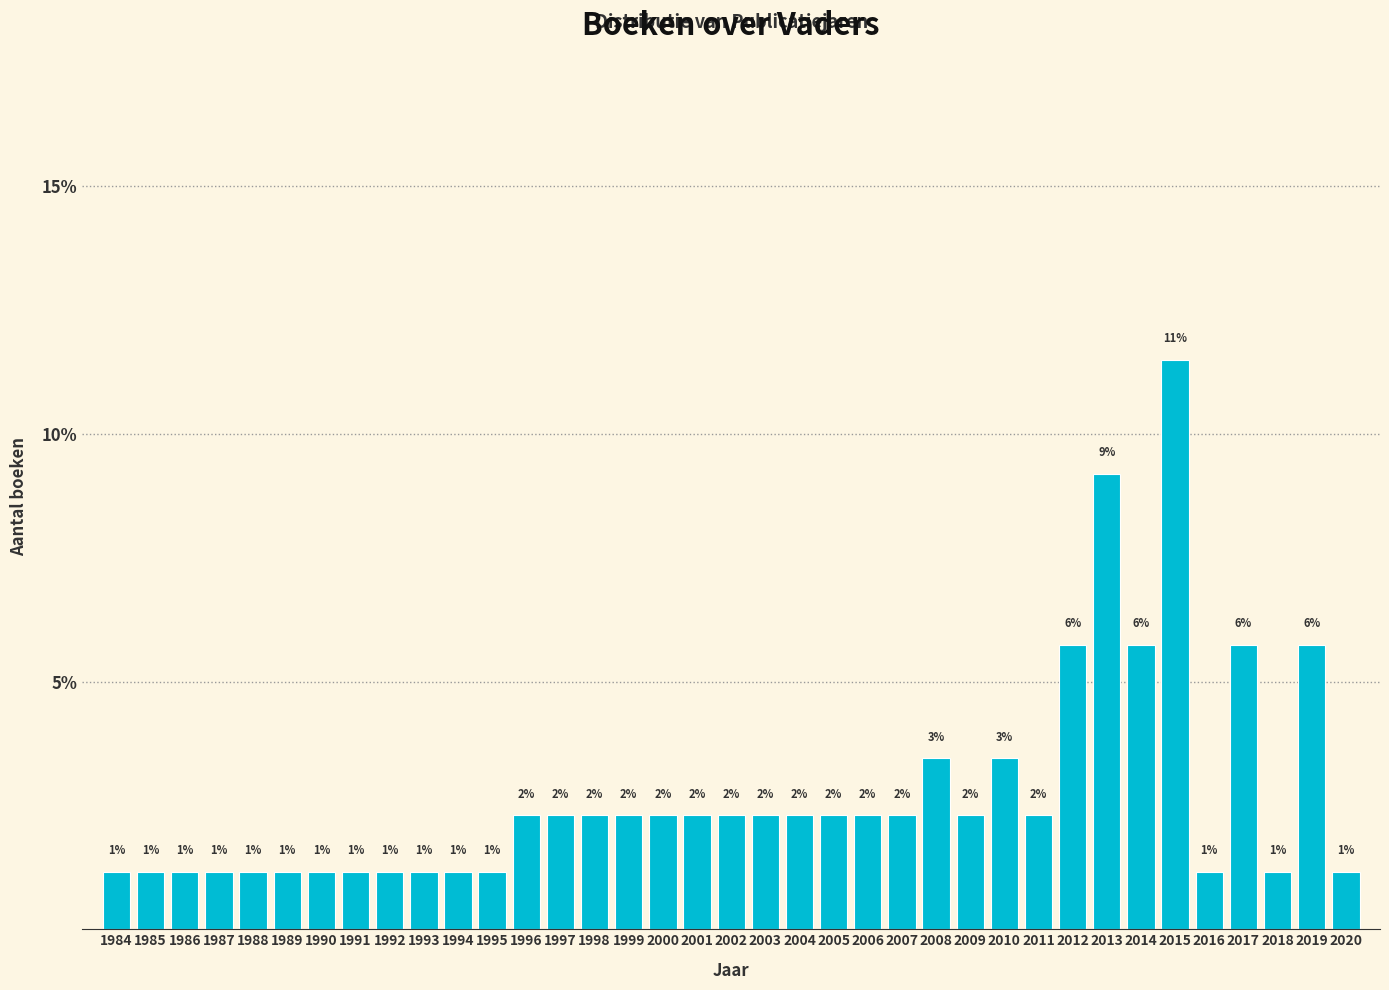

How many bars are there in total?

37